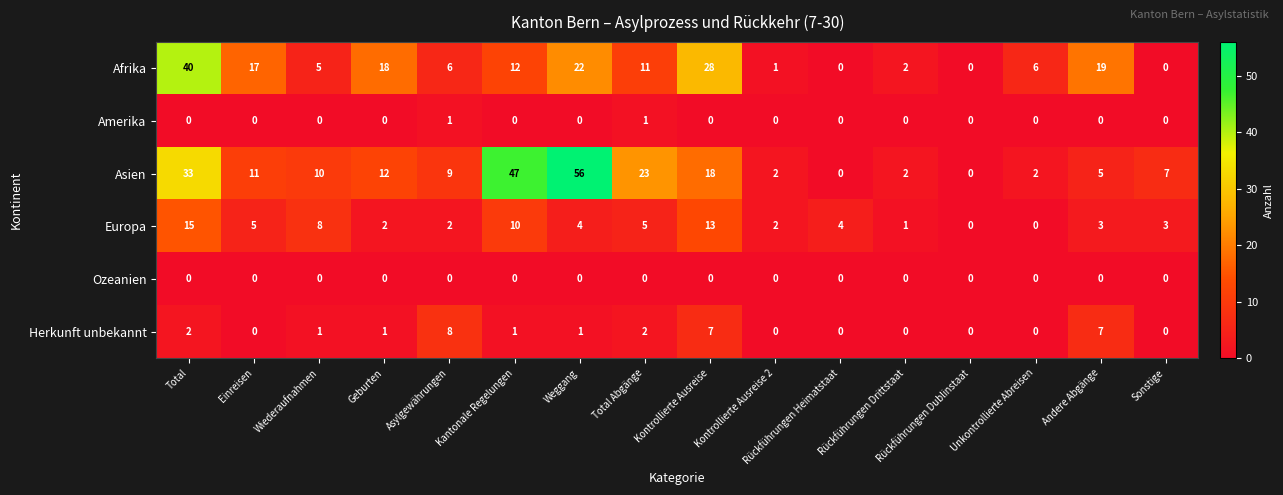

The value of Europa at Kontrollierte Ausreise is 13. True or false?

True